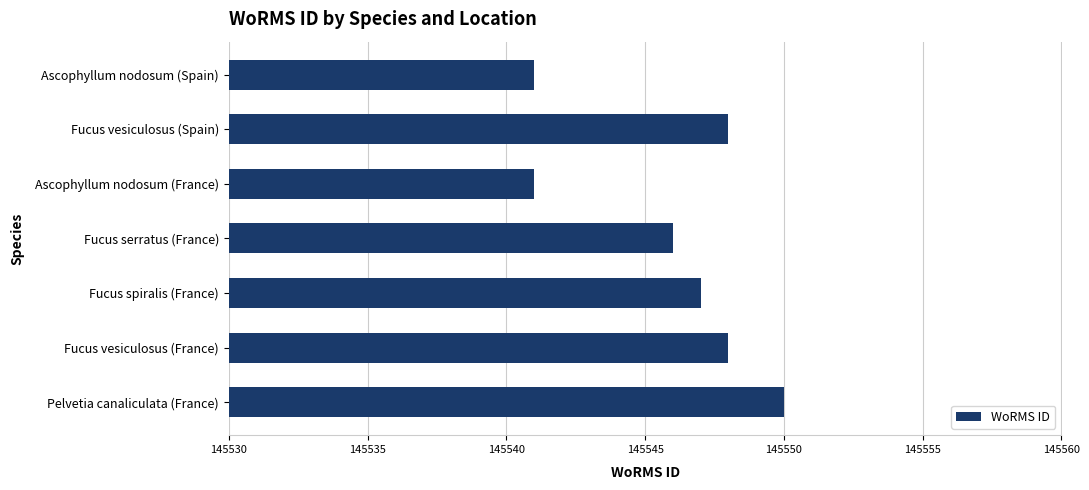

What is the average value?

145546